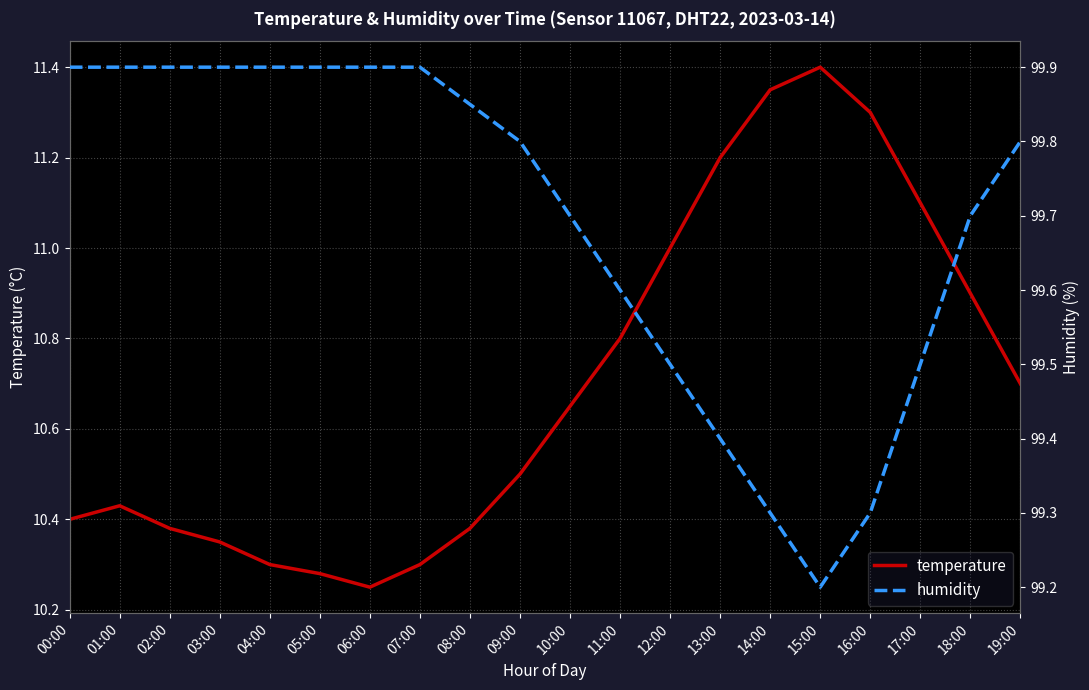

Which label corresponds to the largest value in the chart?

00:00